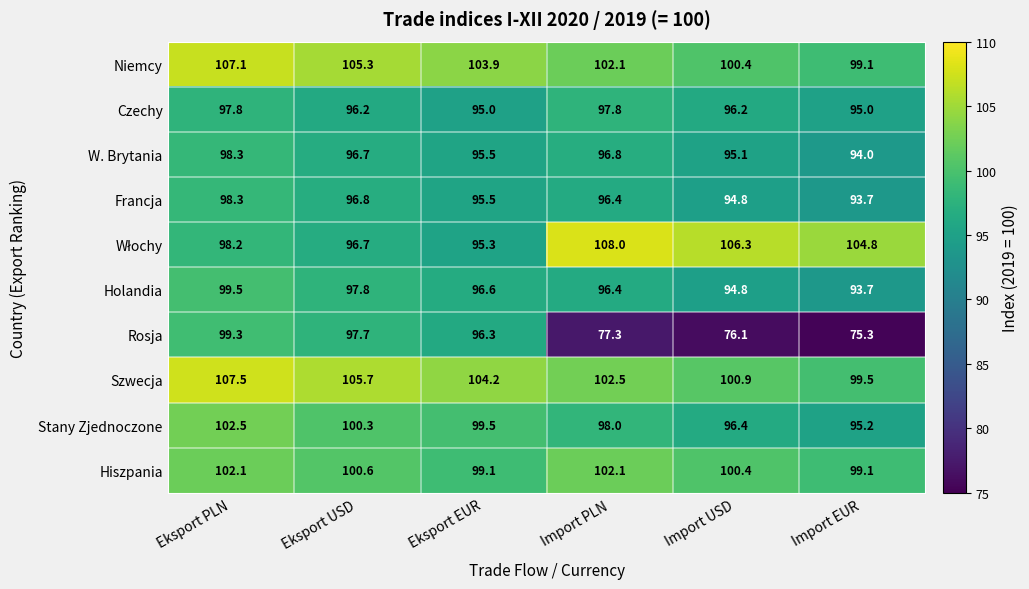

What is the difference between the highest and lowest values at Import PLN?

30.7